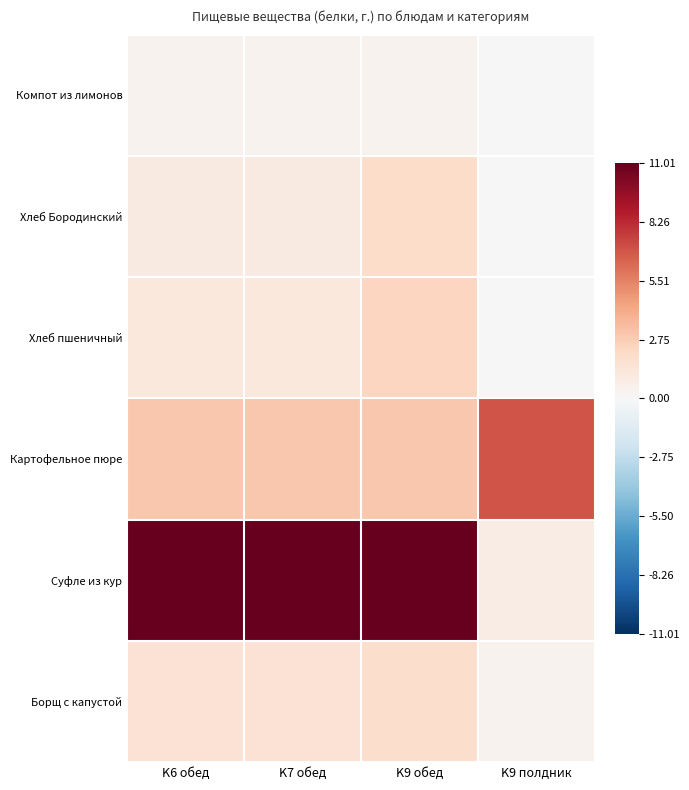

At which category is the sum across all series the highest?

K9 обед